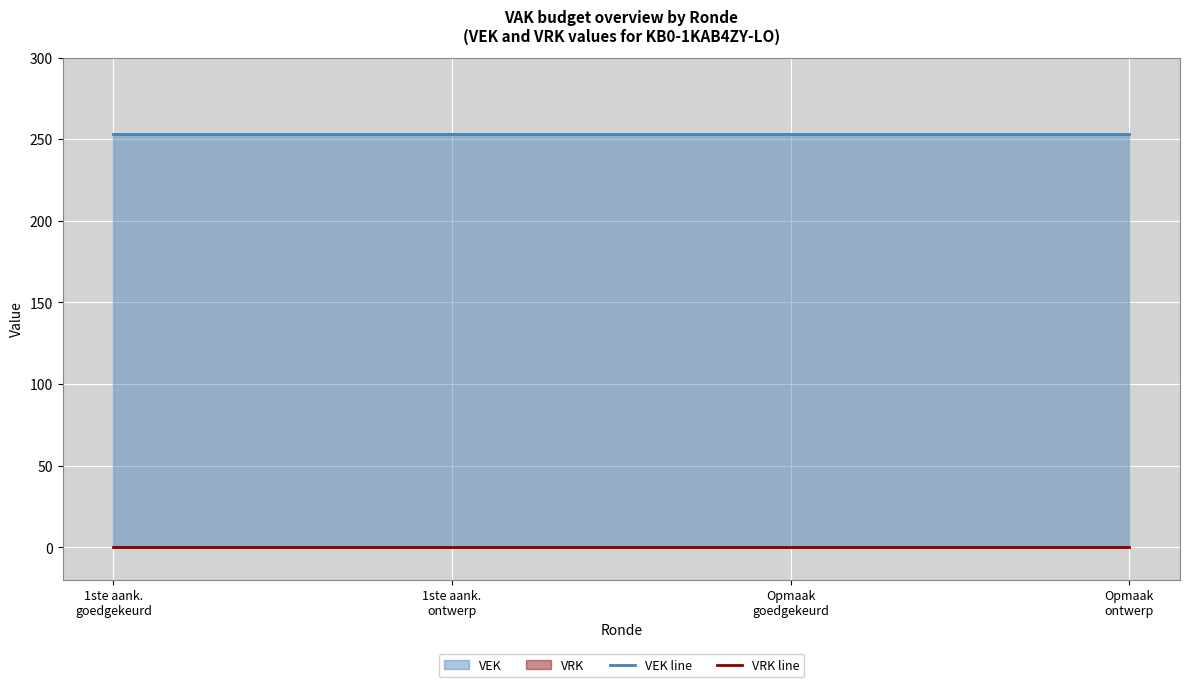

At which category is the sum across all series the highest?

1ste aank.
goedgekeurd